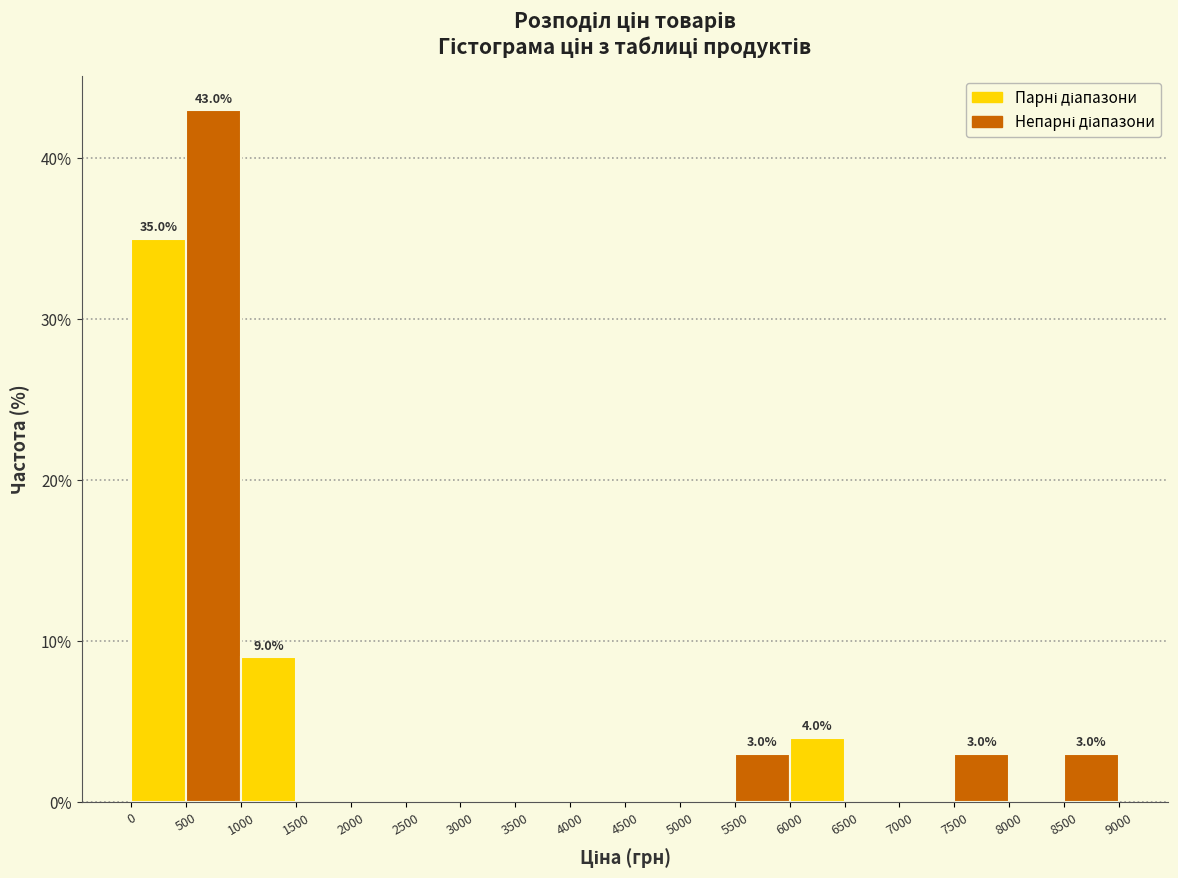

Over which range of the x-axis is the bar tallest?

500 to 1000